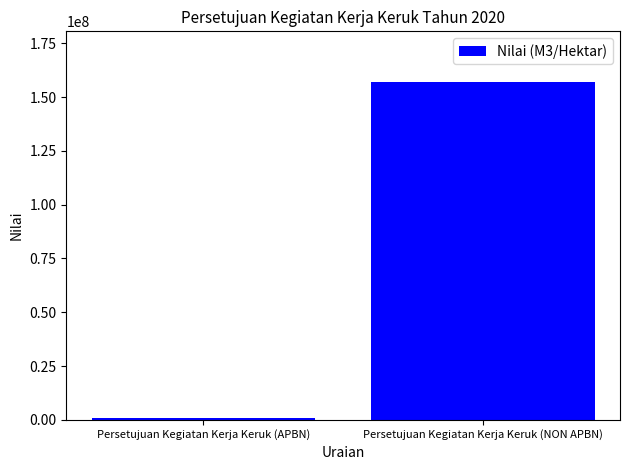

What is the sum of all values?

157678561